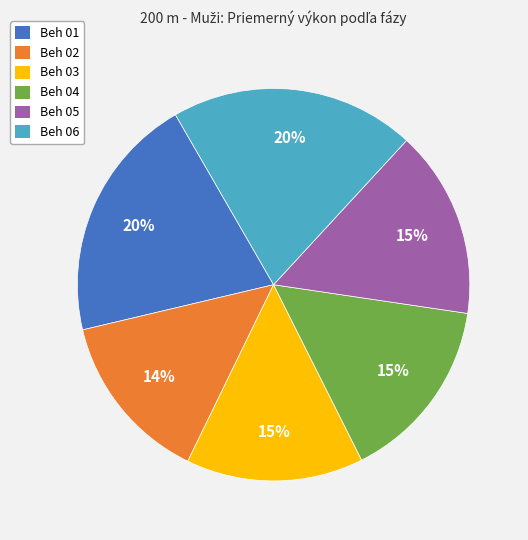

Does any single category account for the majority?

No